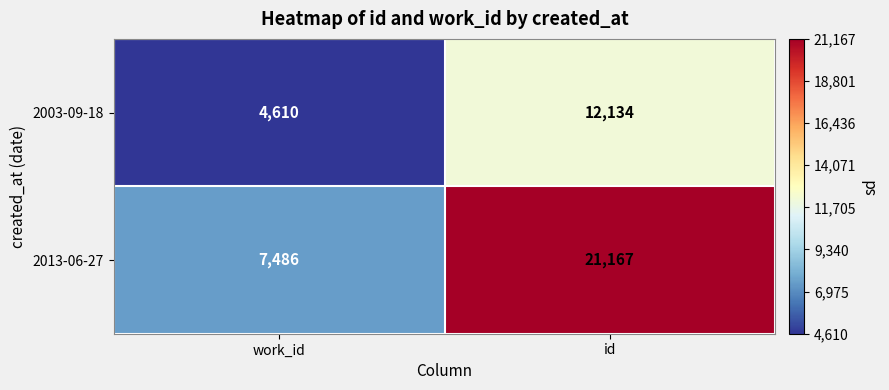

At how many categories does at least one series exceed 20703?

1